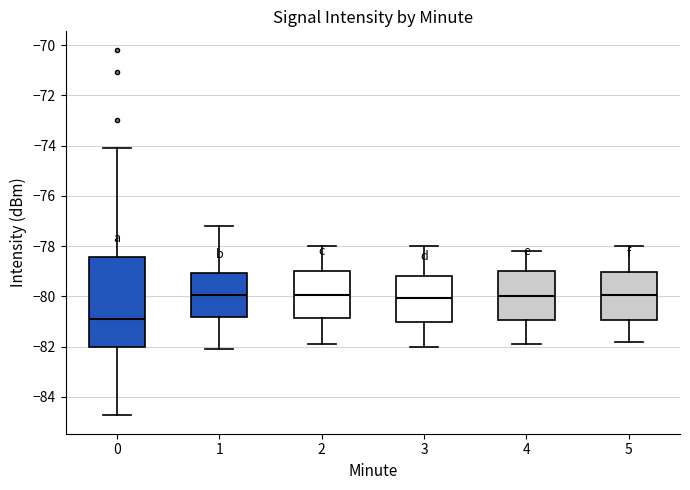

Reading left to right, transcribe this box plot: for each box, give where its median line is, the range the box spans, and where its two whiskers end, as read against the y-axis. The values are not printed on the chart, so give them approximately, as read against the axis.

0: median -80.8, box -82.0 to -78.4, whiskers -84.8 to -74.0
1: median -80.0, box -80.8 to -79.0, whiskers -82.0 to -77.2
2: median -80.0, box -80.8 to -79.0, whiskers -81.8 to -78.0
3: median -80.0, box -81.0 to -79.2, whiskers -82.0 to -78.0
4: median -80.0, box -81.0 to -79.0, whiskers -81.8 to -78.2
5: median -80.0, box -81.0 to -79.0, whiskers -81.8 to -78.0